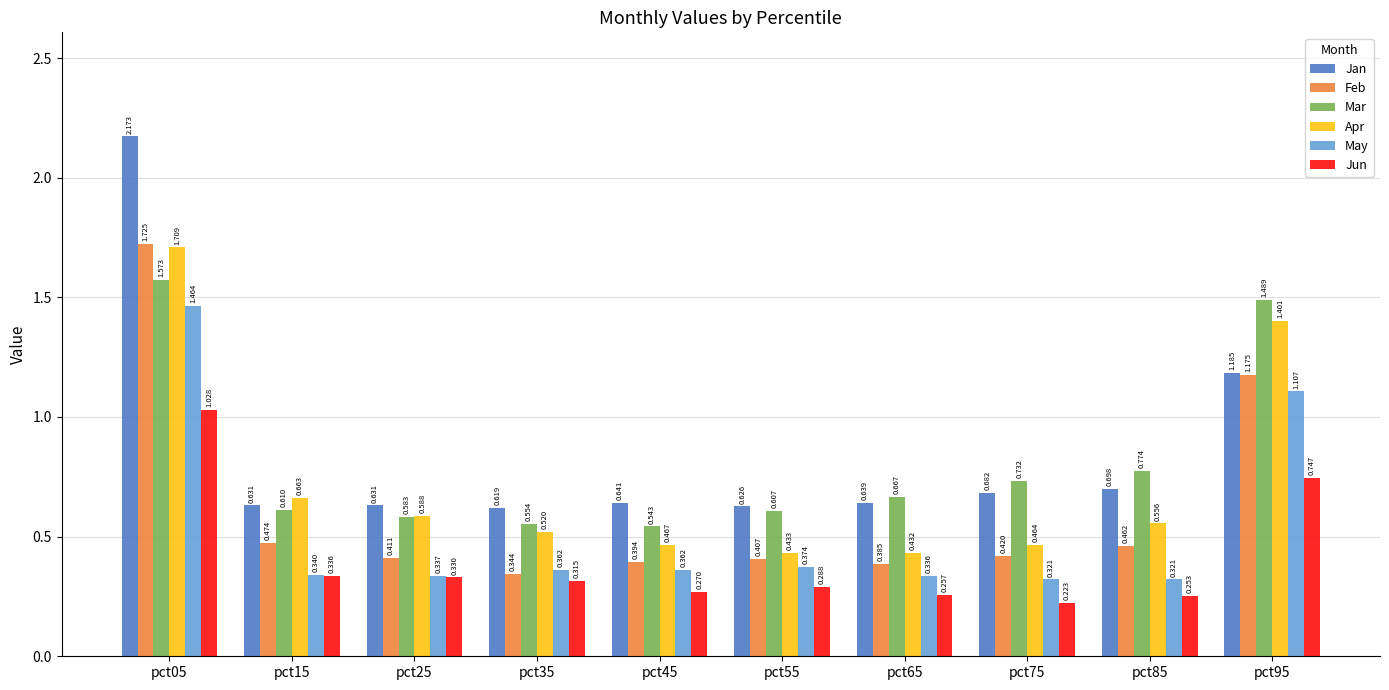

List the series in order of their peak value, highest first.

Jan, Feb, Apr, Mar, May, Jun